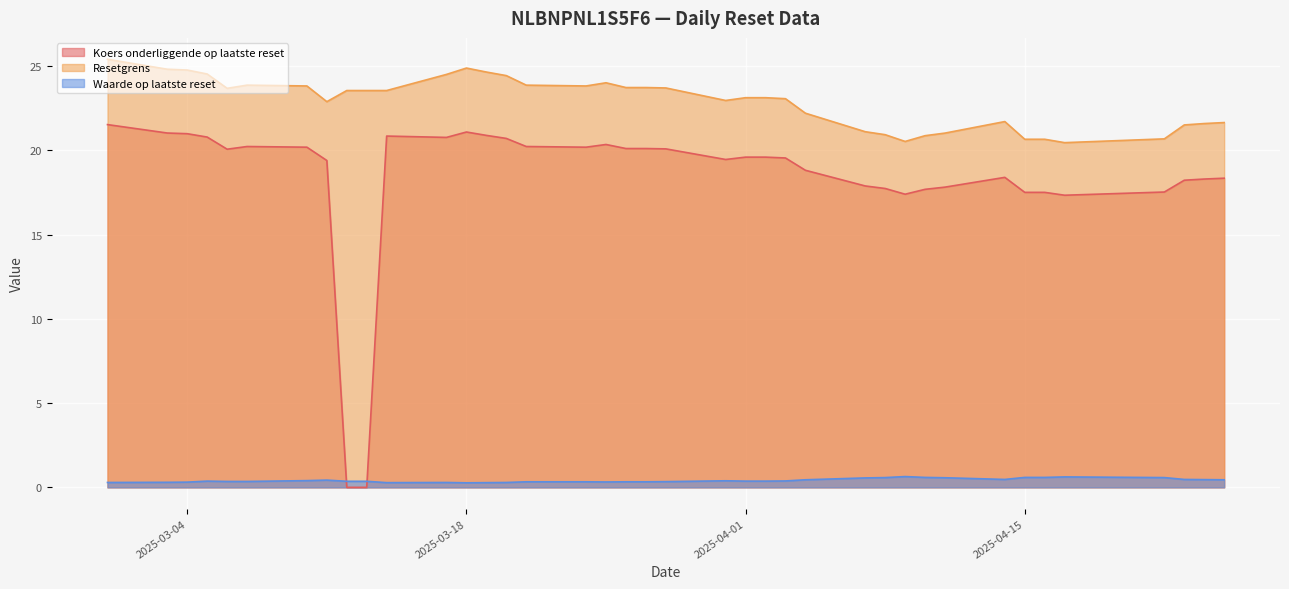

Rank the series by their average value, from highest to lowest.

Resetgrens, Koers onderliggende op laatste reset, Waarde op laatste reset